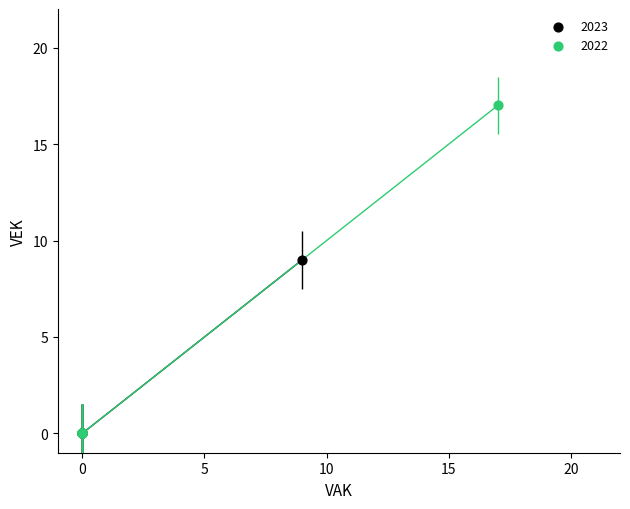

What are all the series names shown in the legend?

2023, 2022